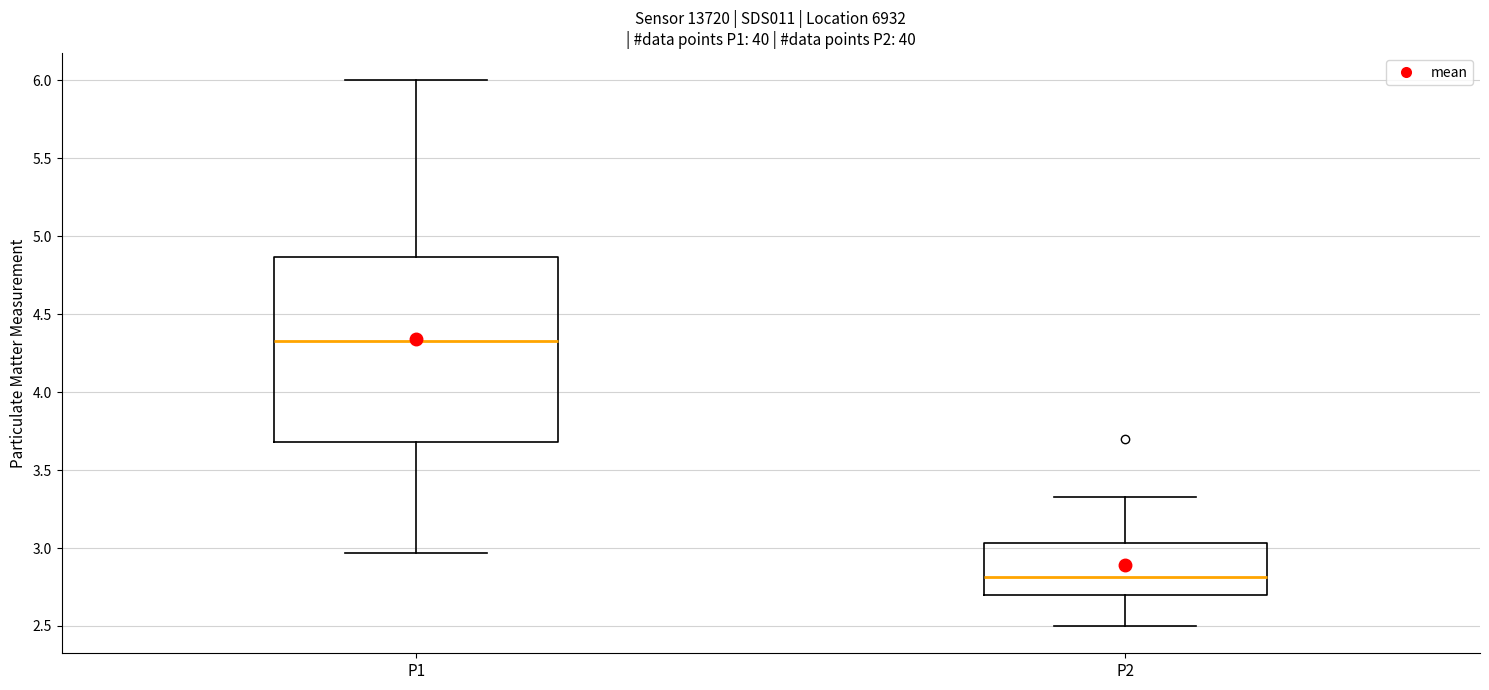

Where is the lower edge of the box for P2 on the y-axis? The values are not printed on the chart, so give them approximately, as read against the axis.

2.70